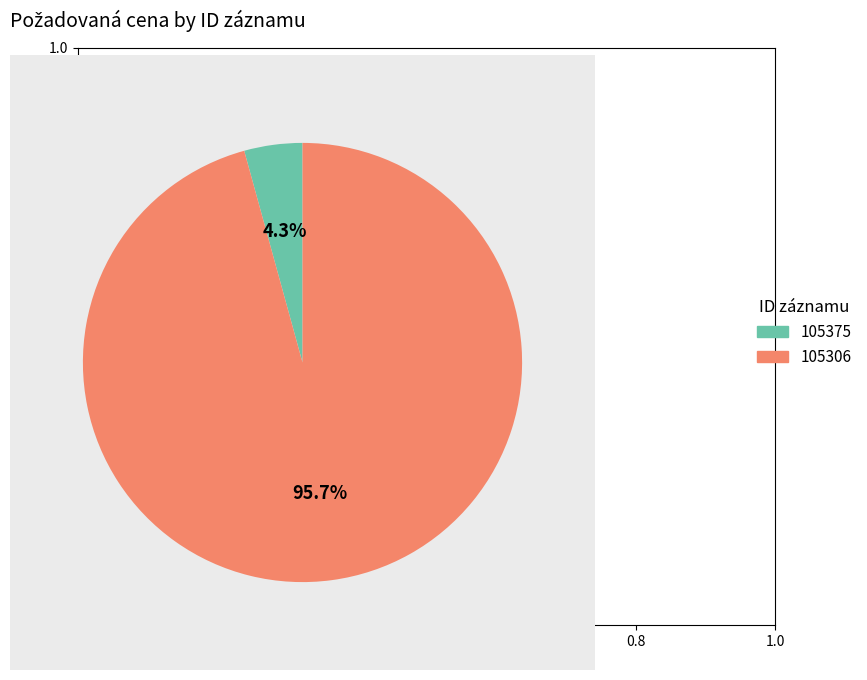

Which slice is the smallest?

105375